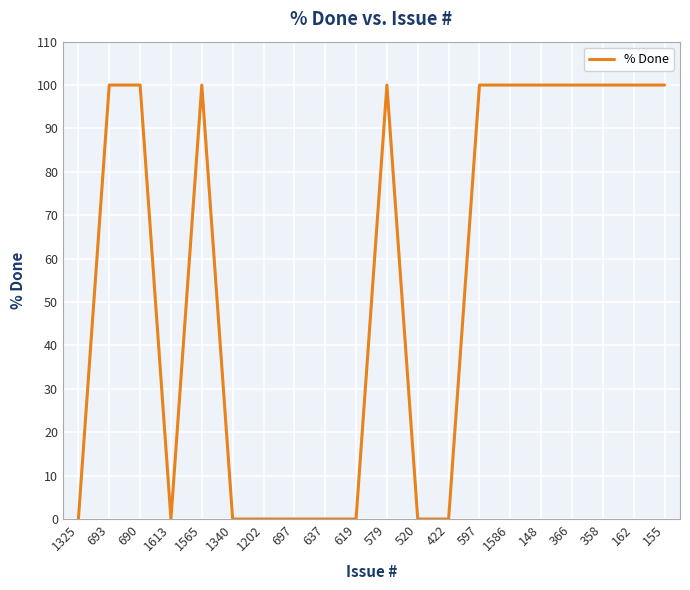

What is the difference between the maximum and minimum values?

100